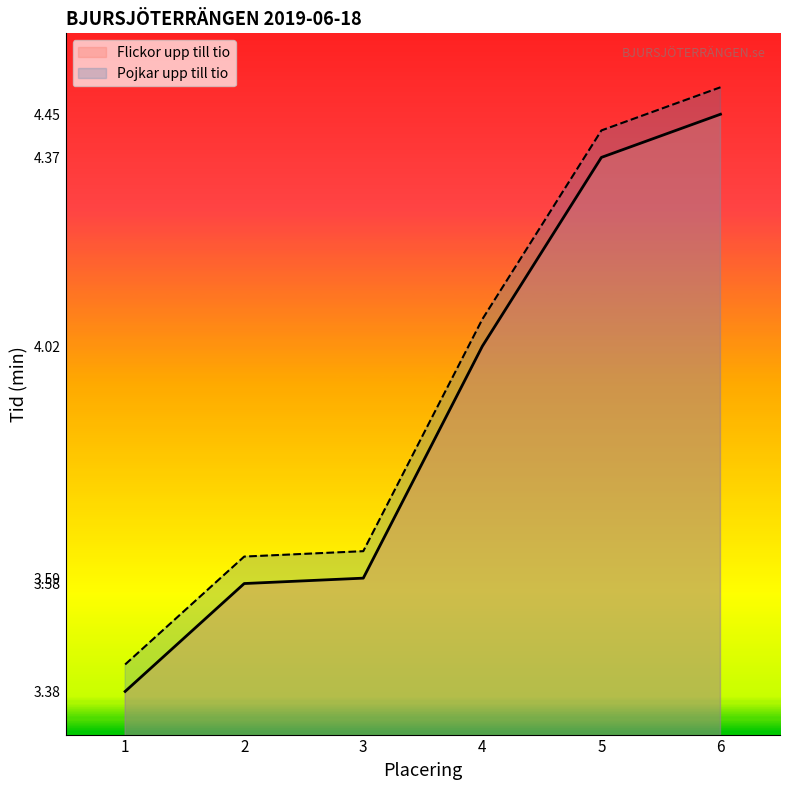

What are all the series names shown in the legend?

Flickor upp till tio, Pojkar upp till tio